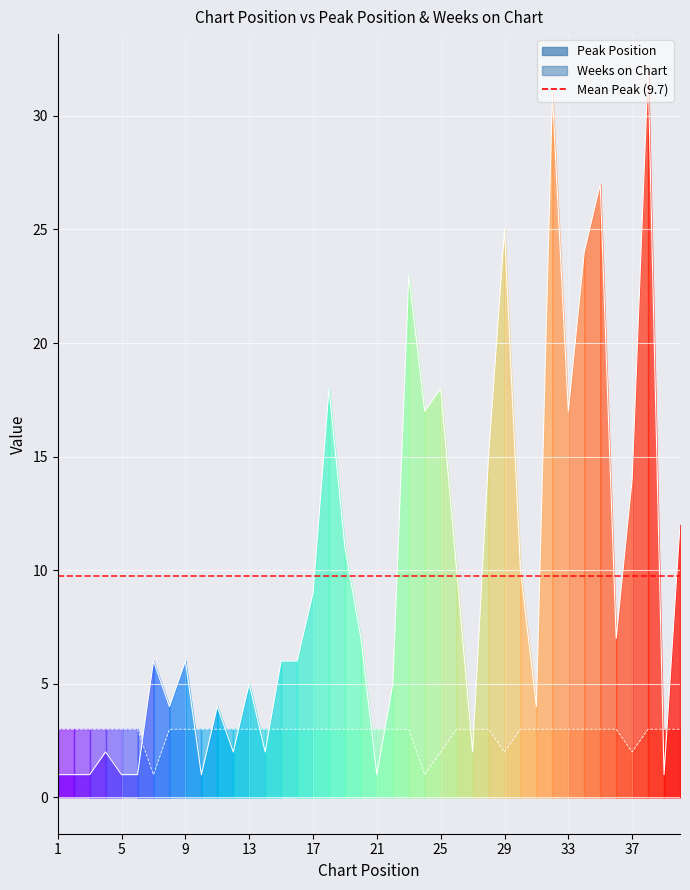

Between 4 and 26, which is larger?

26